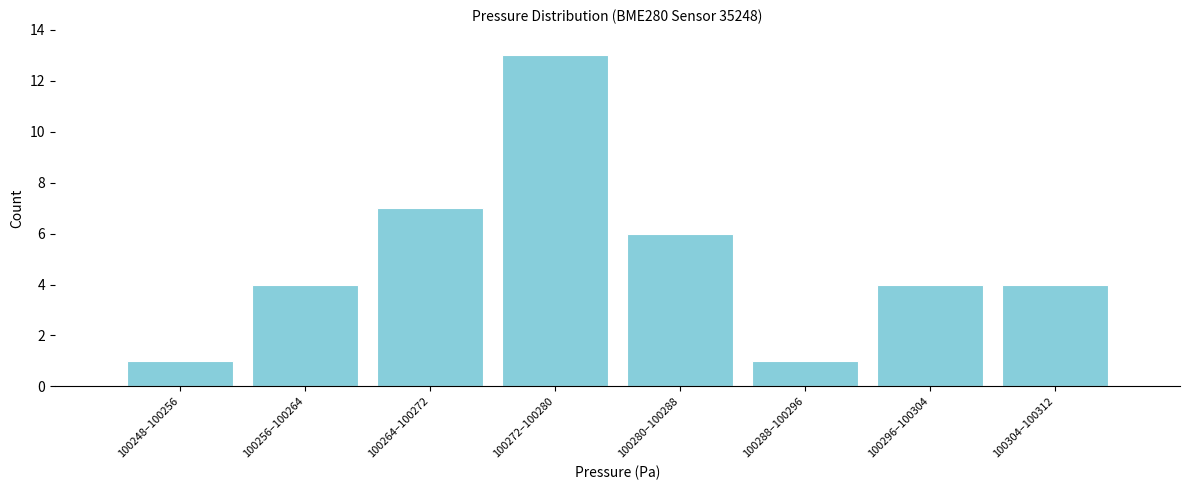

Reading left to right, list all the values displayed in this chart.

100248–100256=1	100256–100264=4	100264–100272=7	100272–100280=13	100280–100288=6	100288–100296=1	100296–100304=4	100304–100312=4